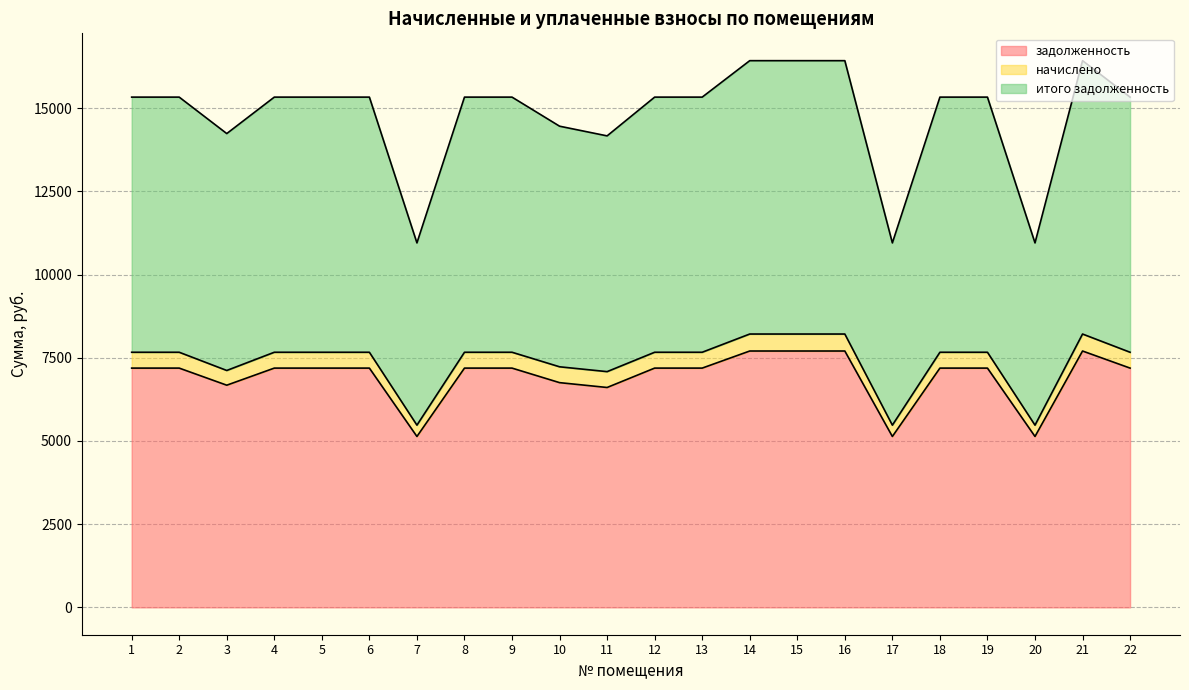

Which series has the widest spread of values?

итого задолженность